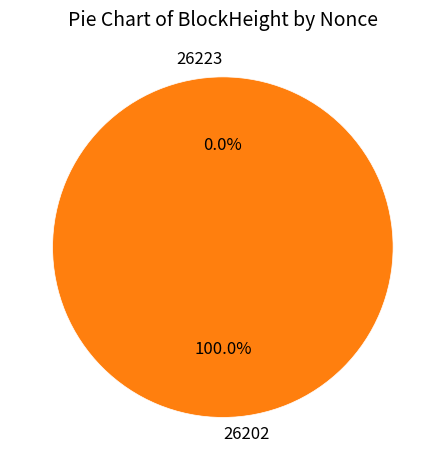

Which category has the biggest portion of the pie?

26202